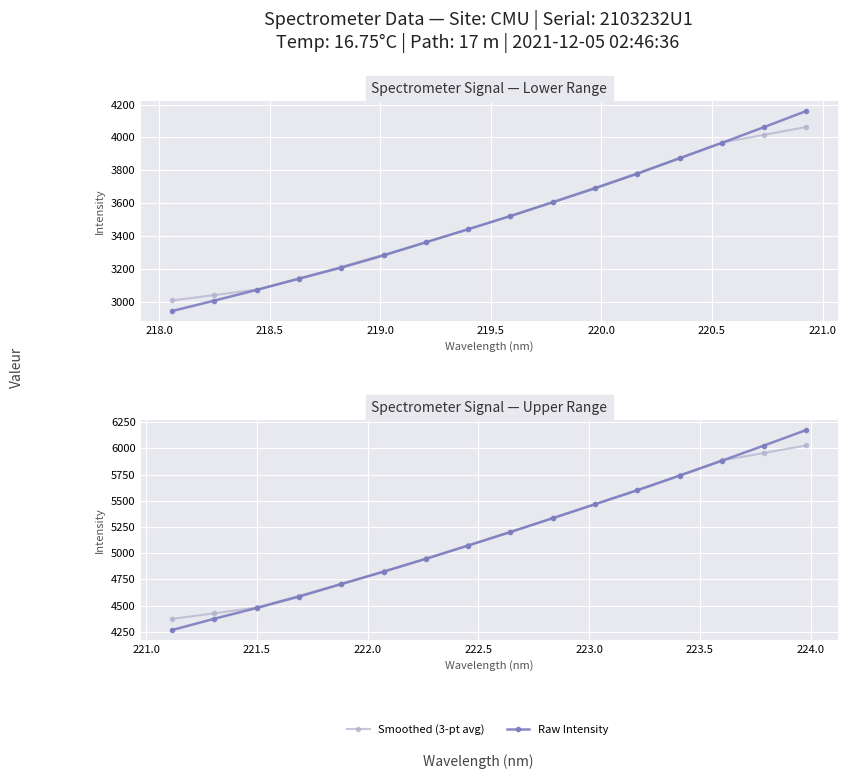

What is the difference between the maximum and minimum values in the Smoothed (3-pt avg) series?

1654.3